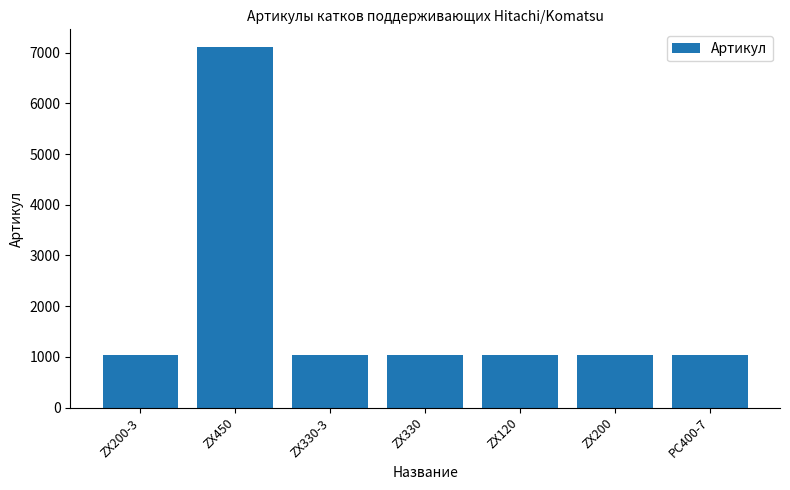

What is the difference between the maximum and minimum values?

6076